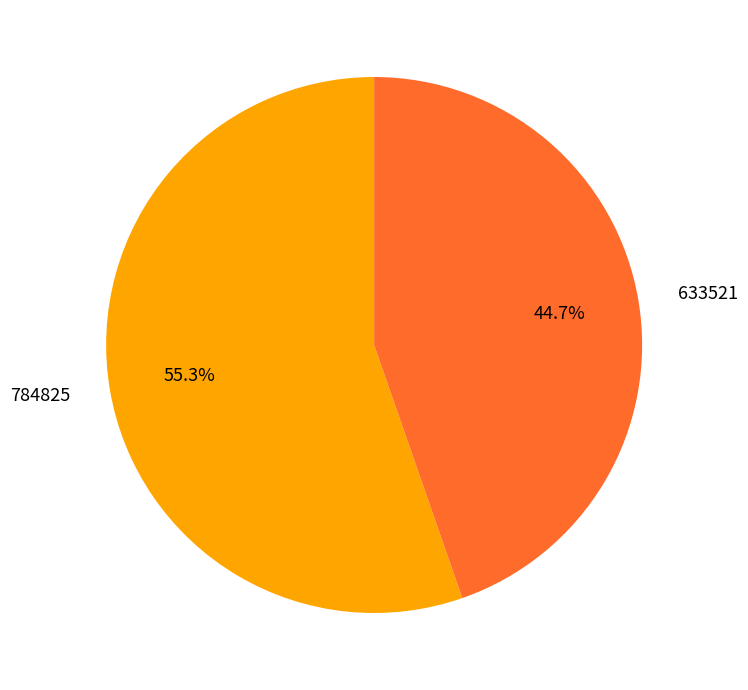

Approximately how many times larger is the value at 633521 compared to 784825?

0.8